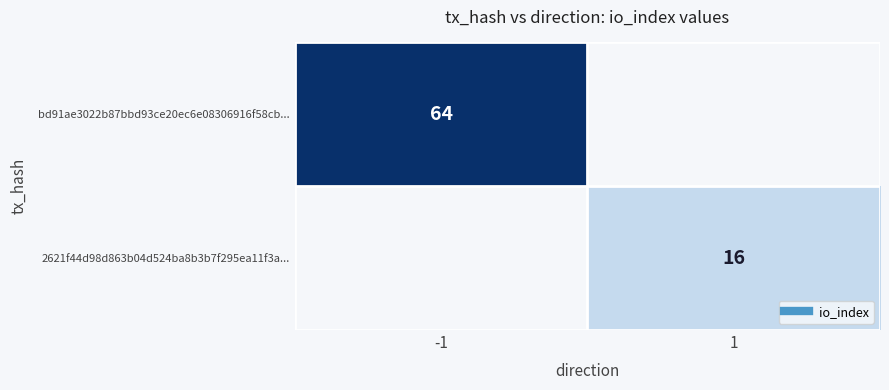

At 1, list the series in order from largest to smallest.

bd91ae3022b87bbd93ce20ec6e08306916f58cb..., 2621f44d98d863b04d524ba8b3b7f295ea11f3a...